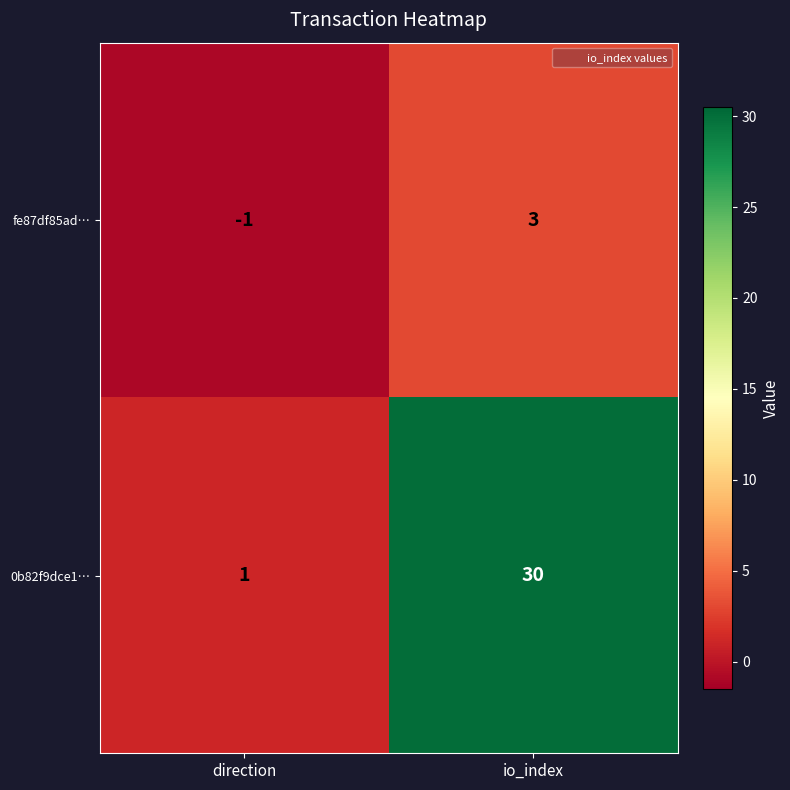

What is the spread (max minus min) of values at io_index?

27